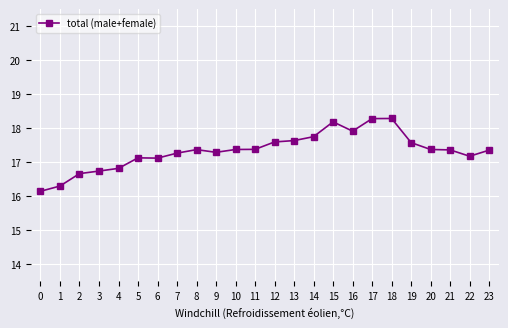

What is the value of the 9th point from the left?

17.4